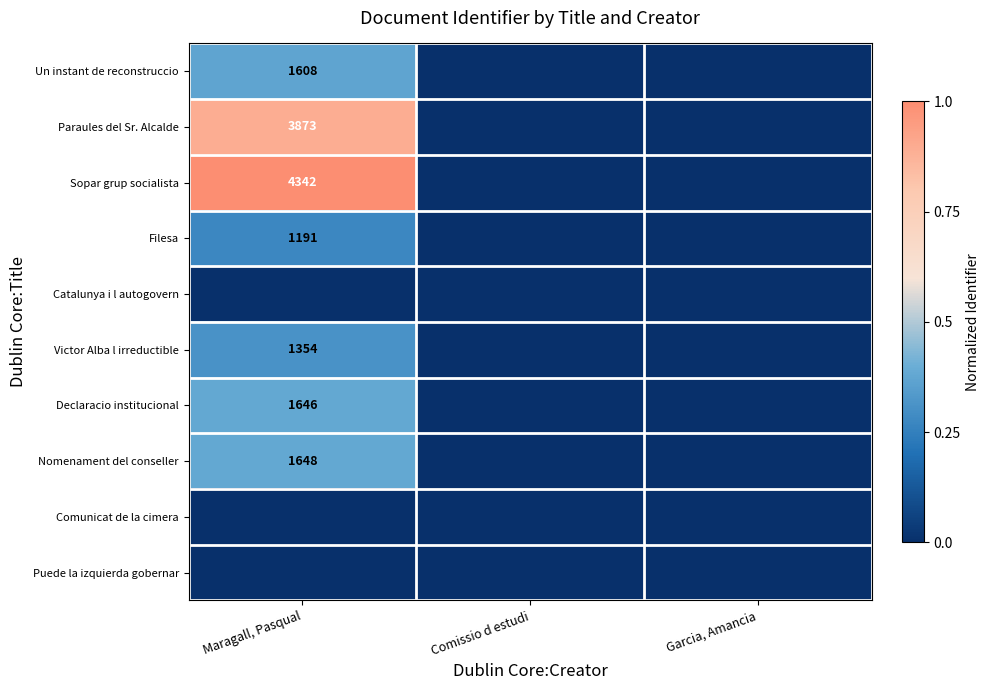

The Victor Alba l irreductible series shows 1354 at Maragall, Pasqual. True or false?

True